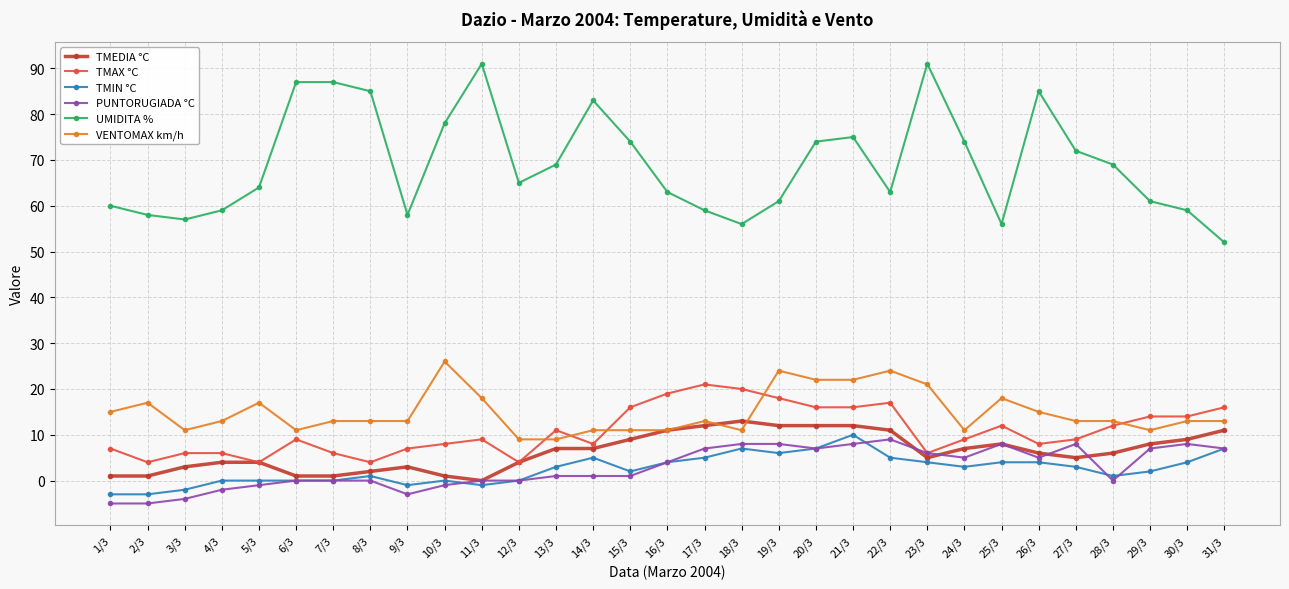

How many categories are shown in the chart?

31